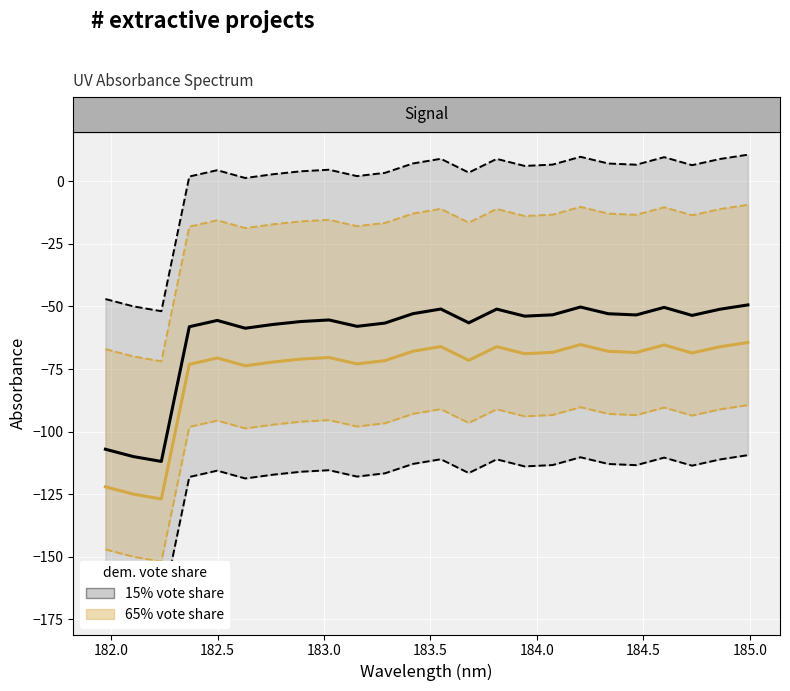

Count the number of data series in this chart.

2